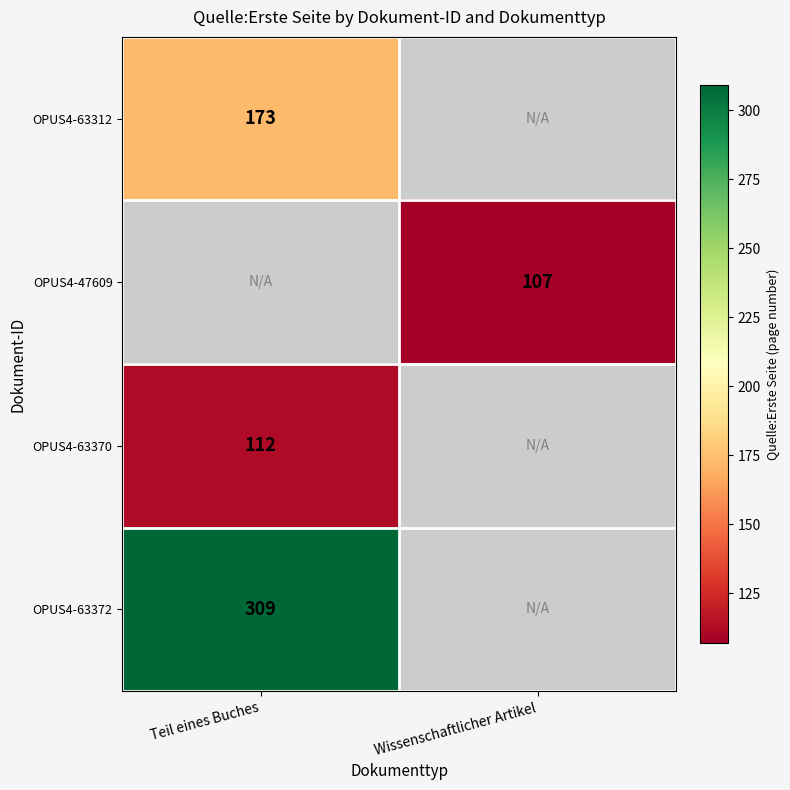

The OPUS4-63312 series shows 233 at Teil eines Buches. True or false?

False